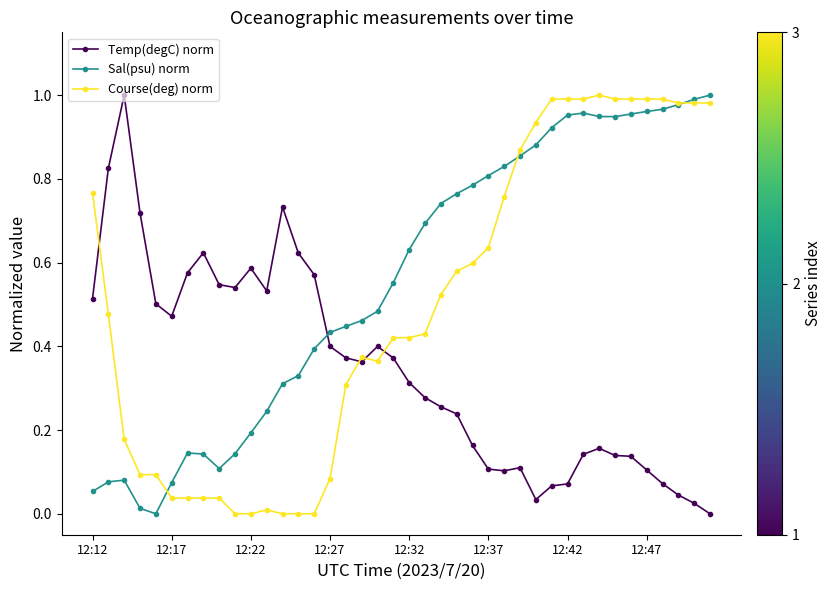

What are all the series names shown in the legend?

Temp(degC) norm, Sal(psu) norm, Course(deg) norm